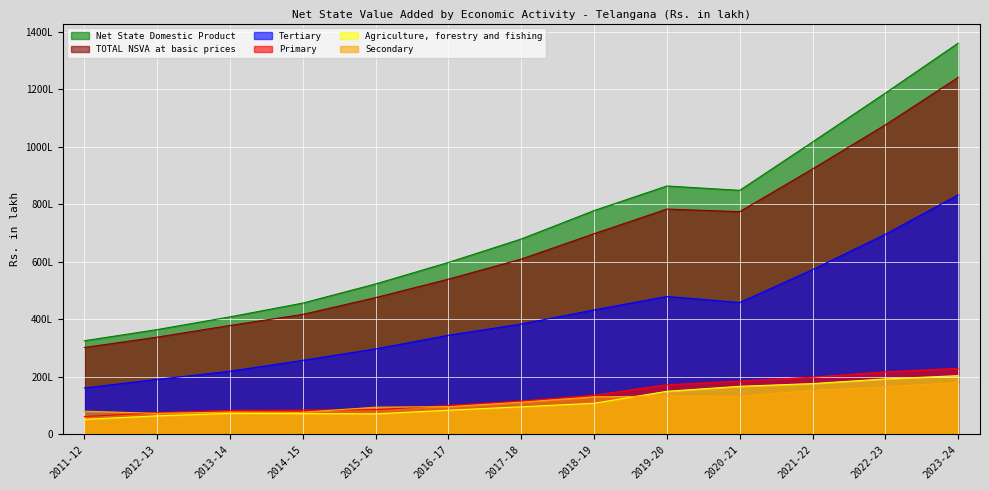

Which has a higher value, 2021-22 or 2015-16?

2021-22